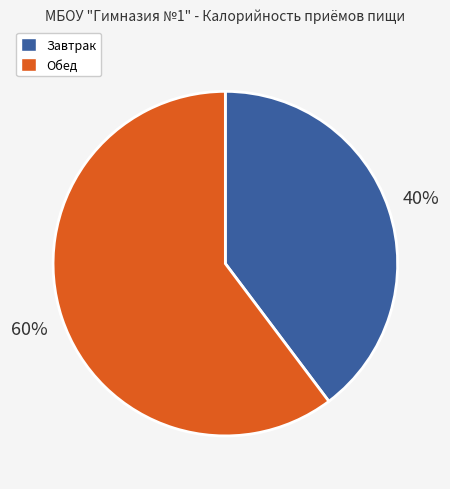

Between Обед and Завтрак, which is larger?

Обед